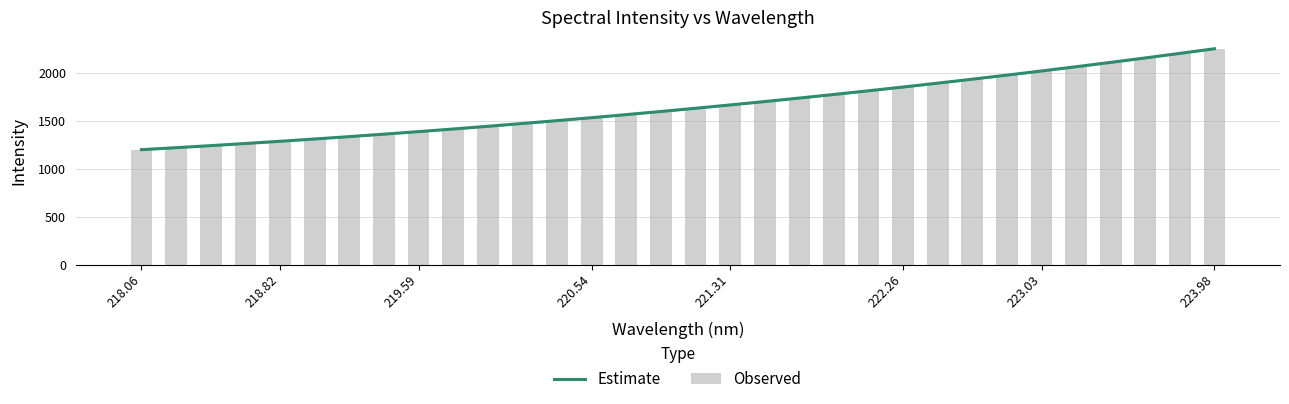

How many data points in Observed are above 1629?

16